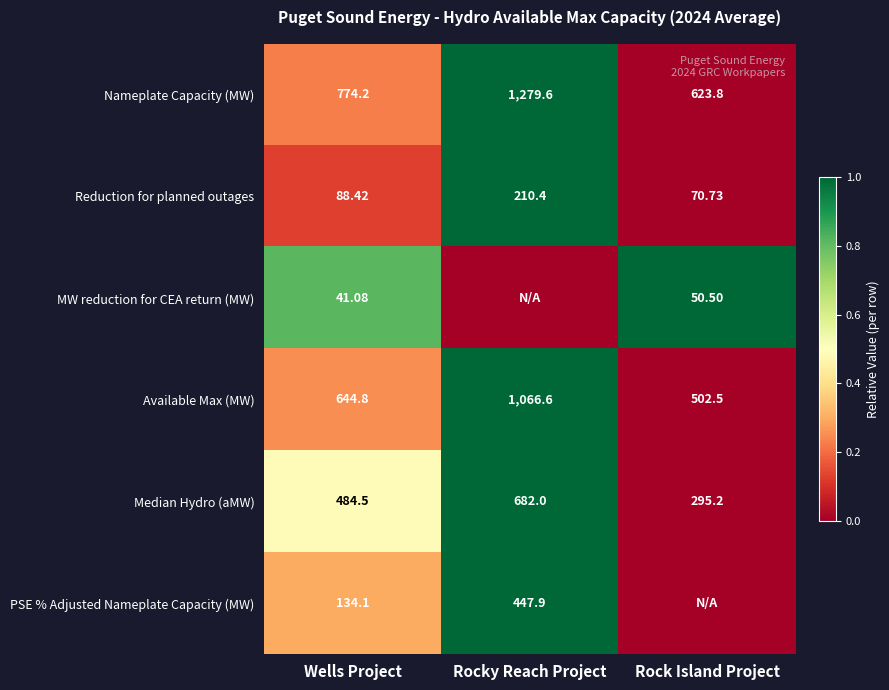

List the labels in order of Nameplate Capacity (MW) value, largest first.

Rocky Reach Project, Wells Project, Rock Island Project